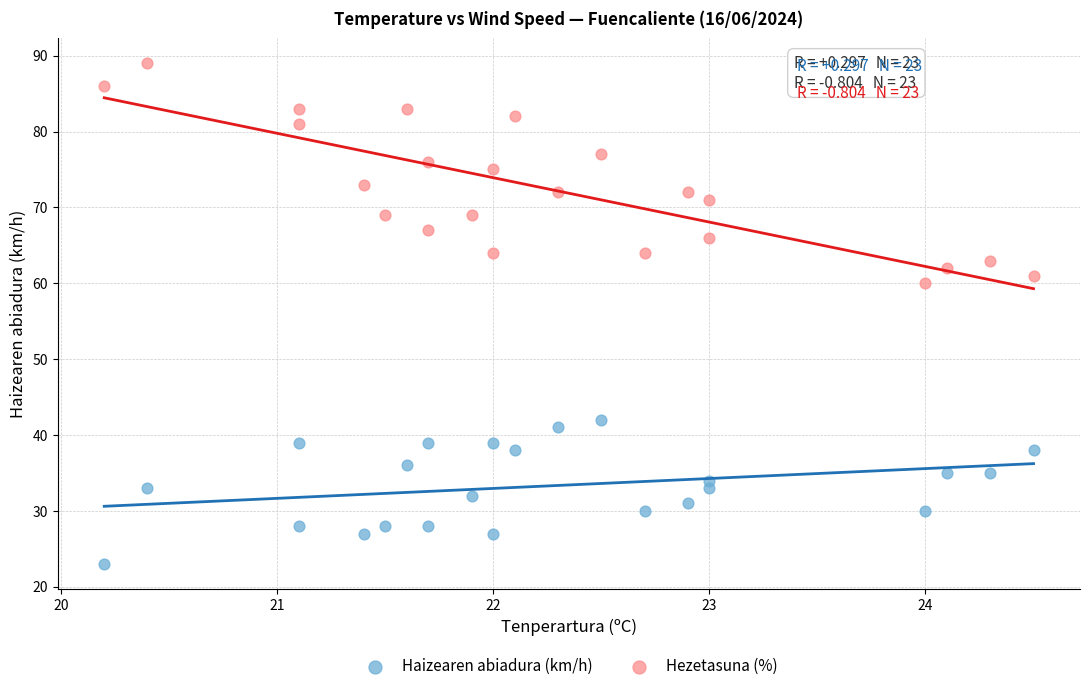

Which series reaches the maximum Y coordinate?

Hezetasuna (%)